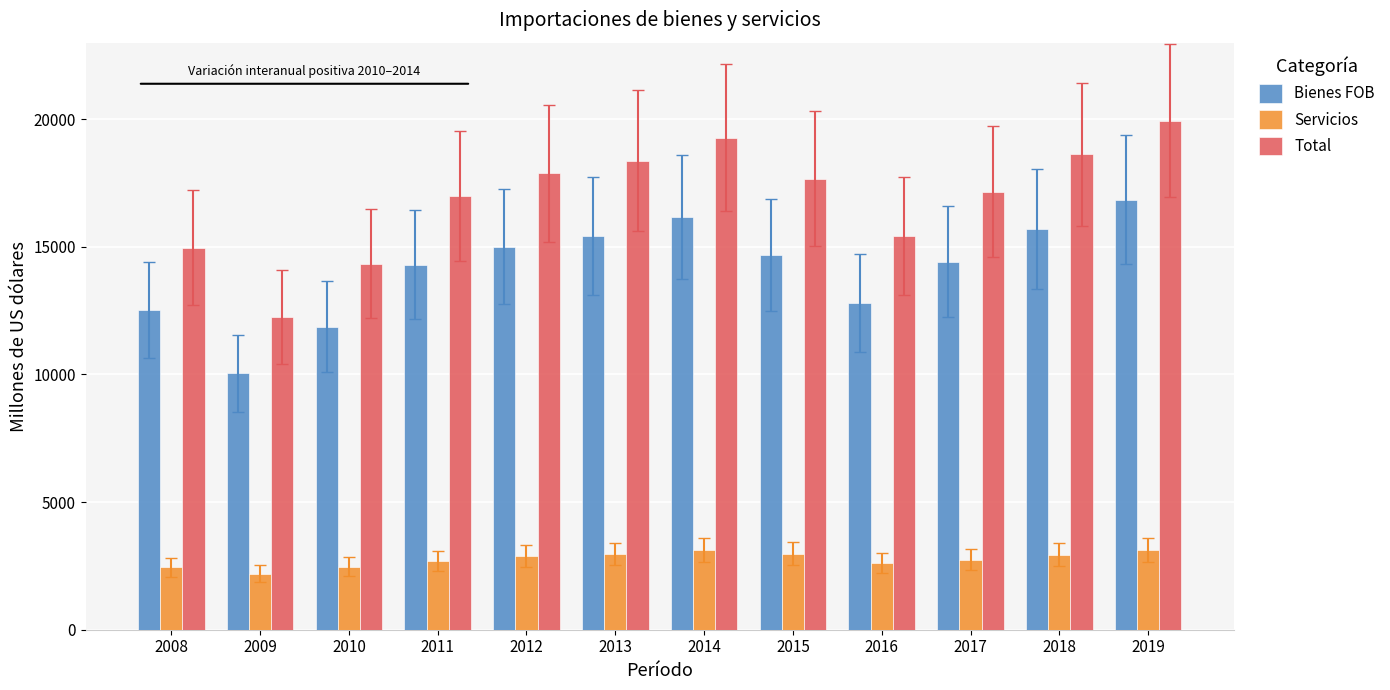

Does the chart contain stacked bars?

No